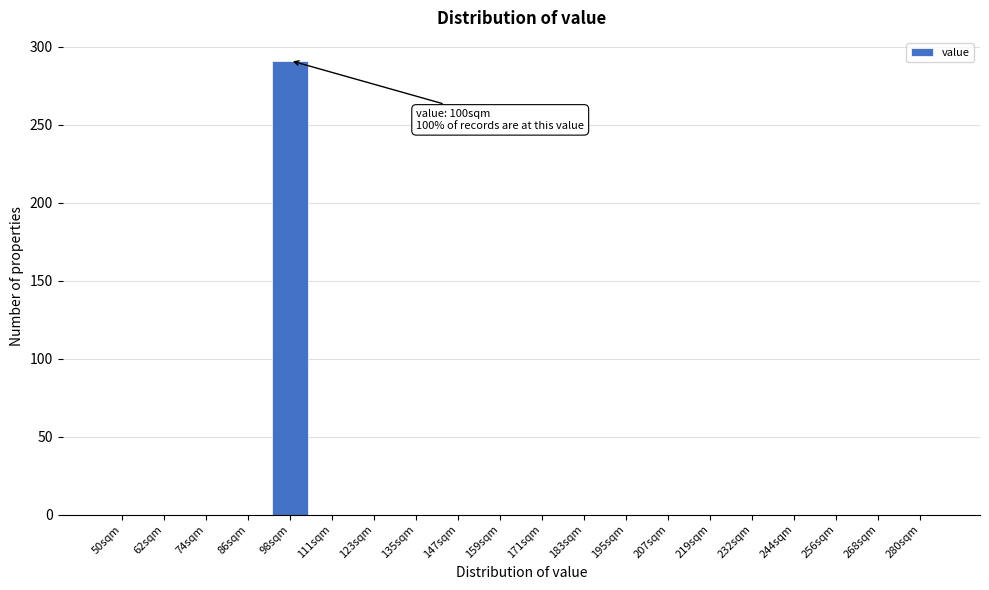

Reading left to right, extract all data points from this chart.

50sqm=0	62sqm=0	74sqm=0	86sqm=0	98sqm=291	111sqm=0	123sqm=0	135sqm=0	147sqm=0	159sqm=0	171sqm=0	183sqm=0	195sqm=0	207sqm=0	219sqm=0	232sqm=0	244sqm=0	256sqm=0	268sqm=0	280sqm=0